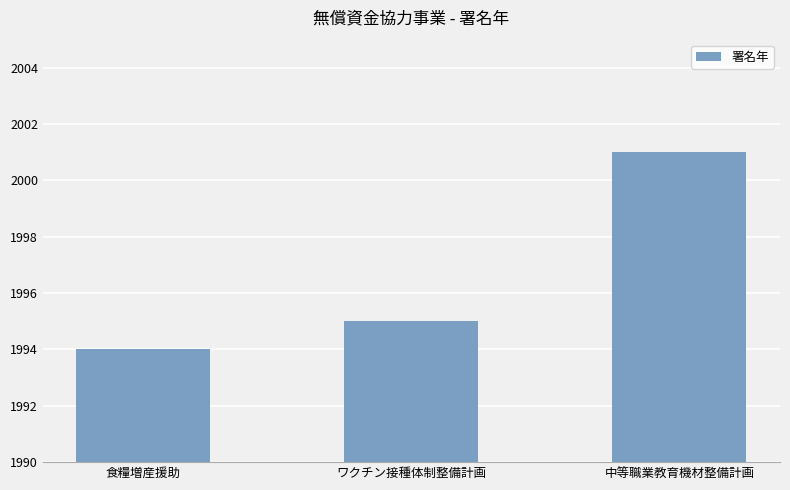

Rank the categories by value from highest to lowest.

中等職業教育機材整備計画, ワクチン接種体制整備計画, 食糧増産援助